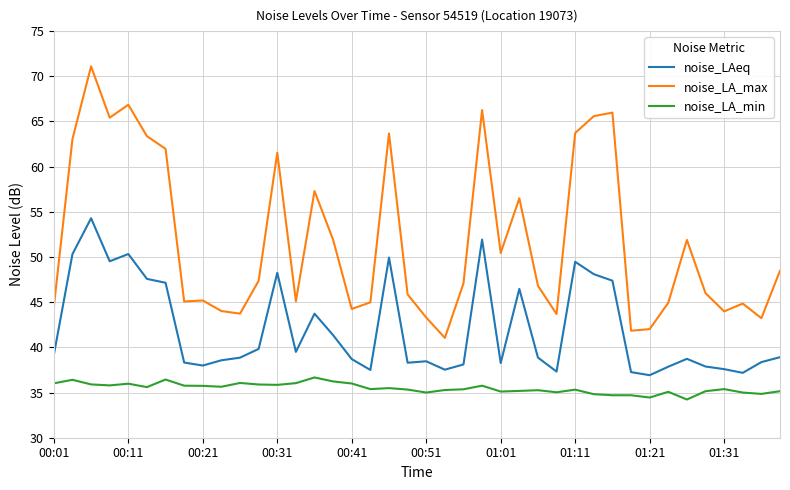

List the series in order of their peak value, highest first.

noise_LA_max, noise_LAeq, noise_LA_min